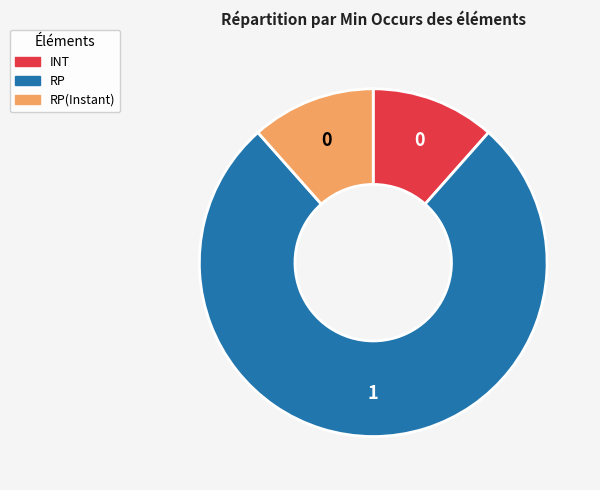

Is there any slice that represents more than half of the pie?

Yes